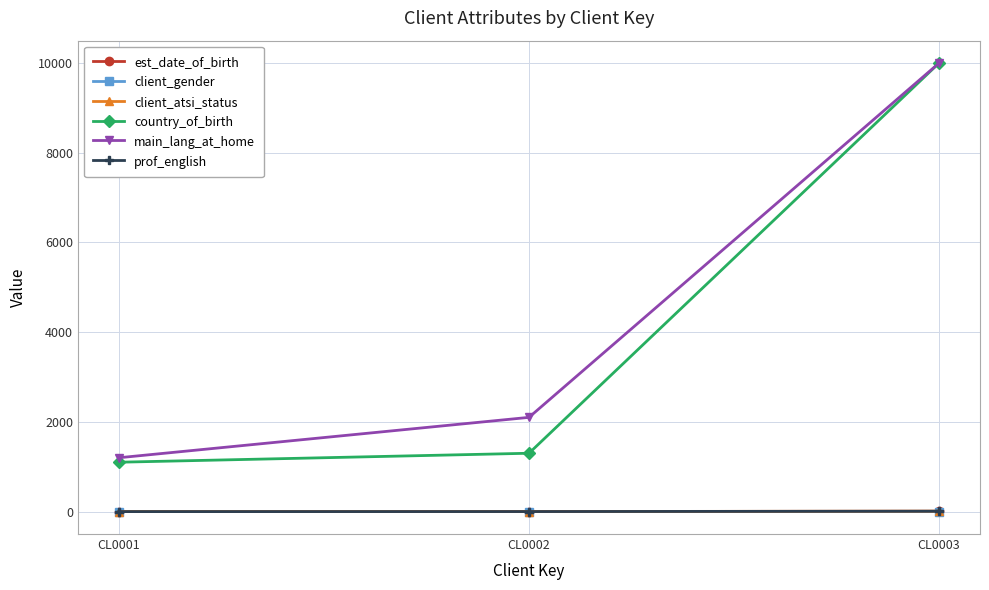

Is the value of client_gender at CL0001 greater than the value of main_lang_at_home at CL0001?

No